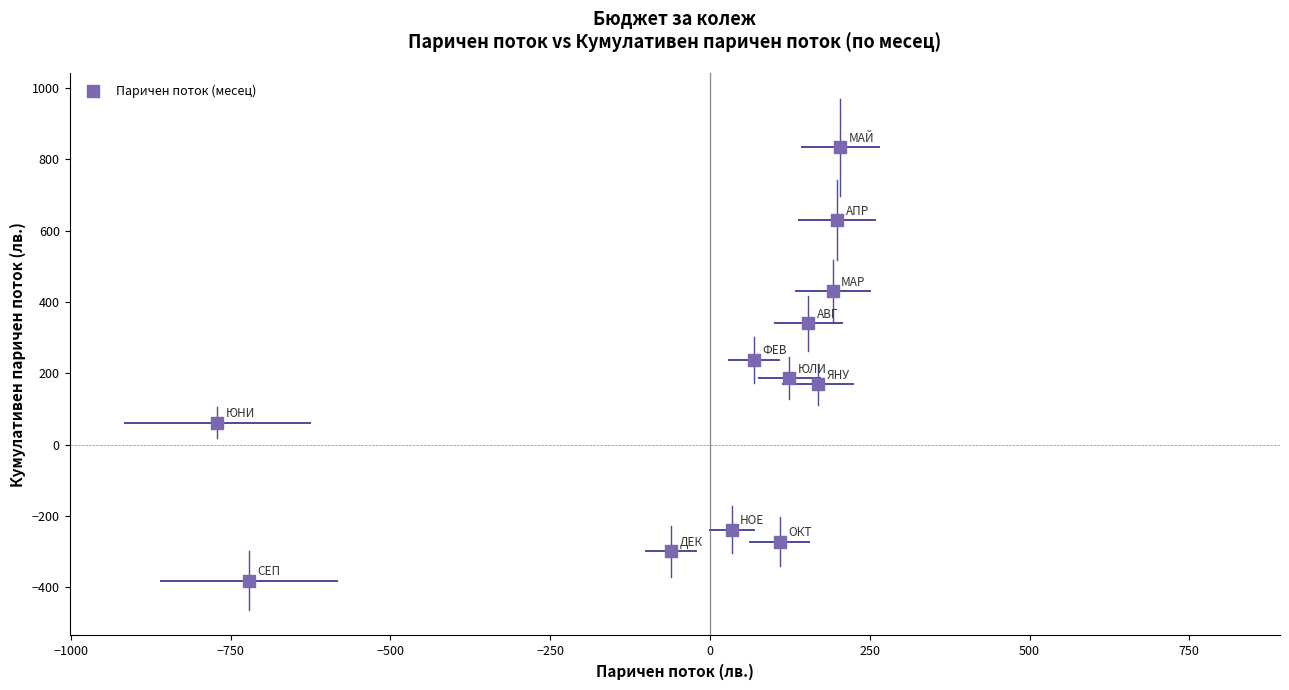

What is the average Y value?

141